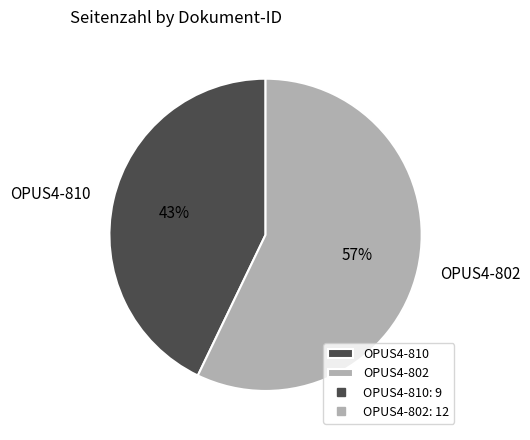

To the nearest percent, what is the combined percentage of OPUS4-810 and OPUS4-802?

100%